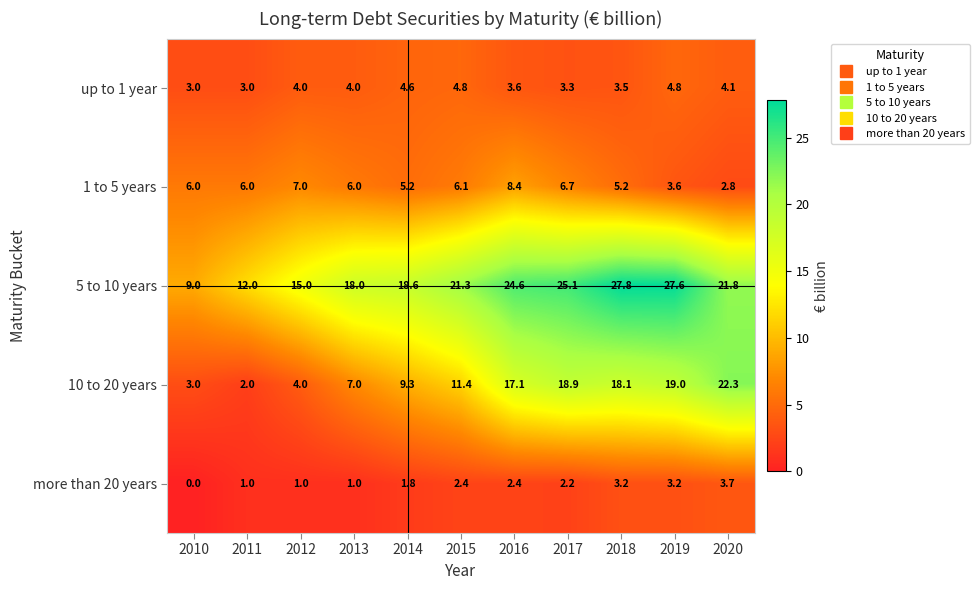

What is the difference between the second highest and minimum values in the 10 to 20 years series?

17.0